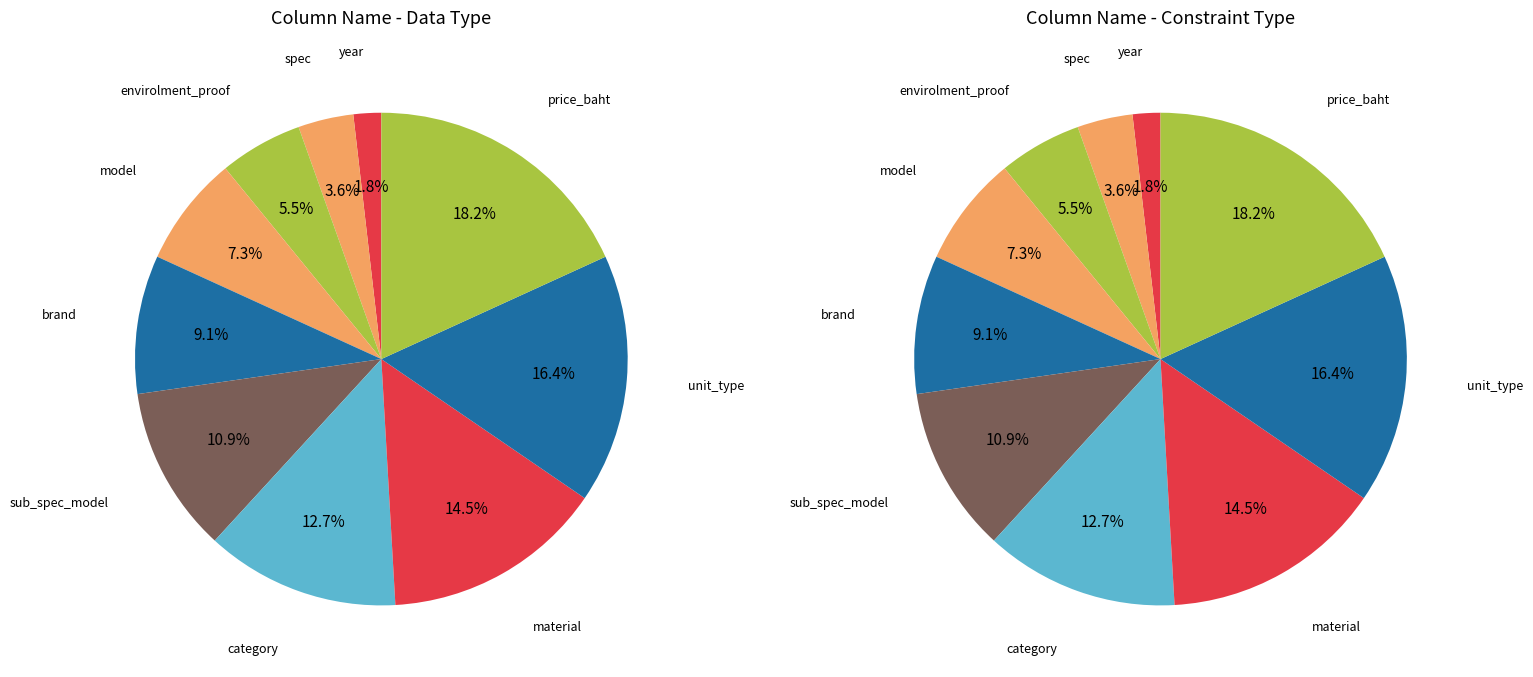

Which has a higher value, brand or model?

brand